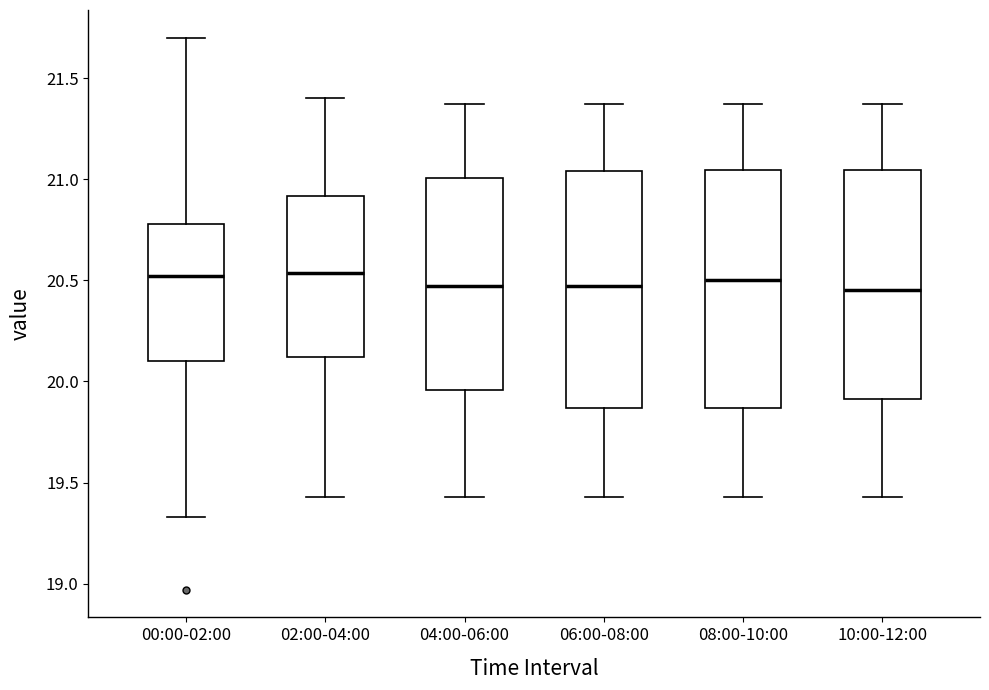

Reading left to right, transcribe this box plot: for each box, give where its median line is, the range the box spans, and where its two whiskers end, as read against the y-axis. The values are not printed on the chart, so give them approximately, as read against the axis.

00:00-02:00: median 20.50, box 20.10 to 20.80, whiskers 19.35 to 21.70
02:00-04:00: median 20.55, box 20.10 to 20.90, whiskers 19.45 to 21.40
04:00-06:00: median 20.45, box 19.95 to 21.00, whiskers 19.45 to 21.35
06:00-08:00: median 20.45, box 19.85 to 21.05, whiskers 19.45 to 21.35
08:00-10:00: median 20.50, box 19.85 to 21.05, whiskers 19.45 to 21.35
10:00-12:00: median 20.45, box 19.90 to 21.05, whiskers 19.45 to 21.35